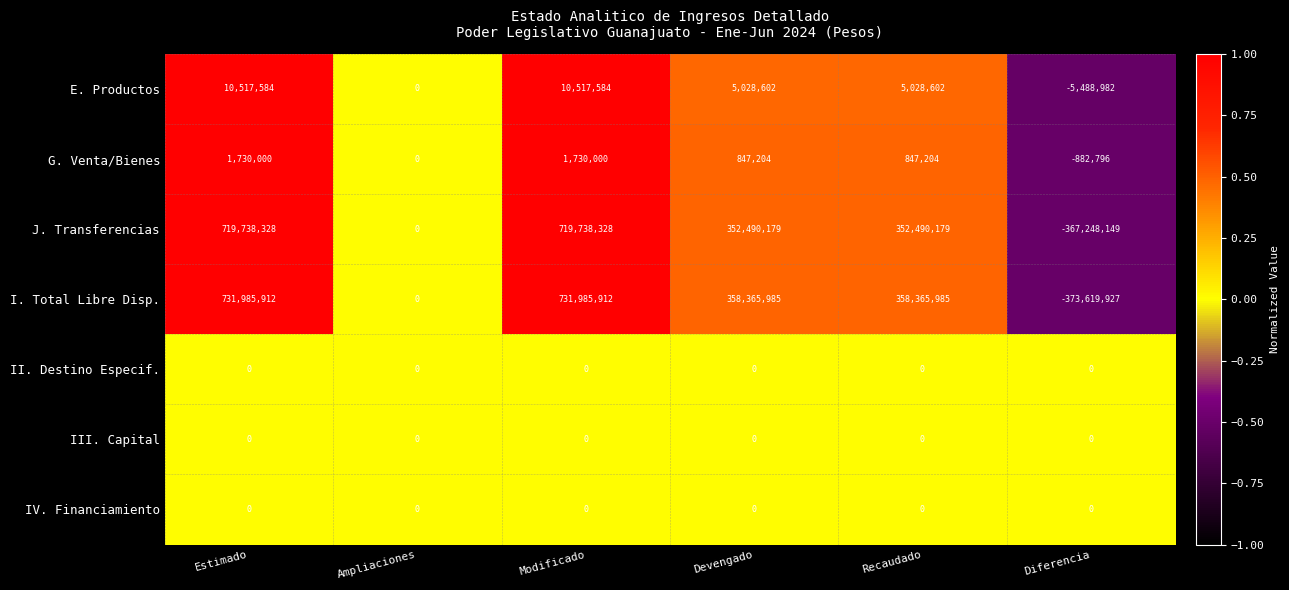

The J. Transferencias series shows -499417021 at Diferencia. True or false?

False